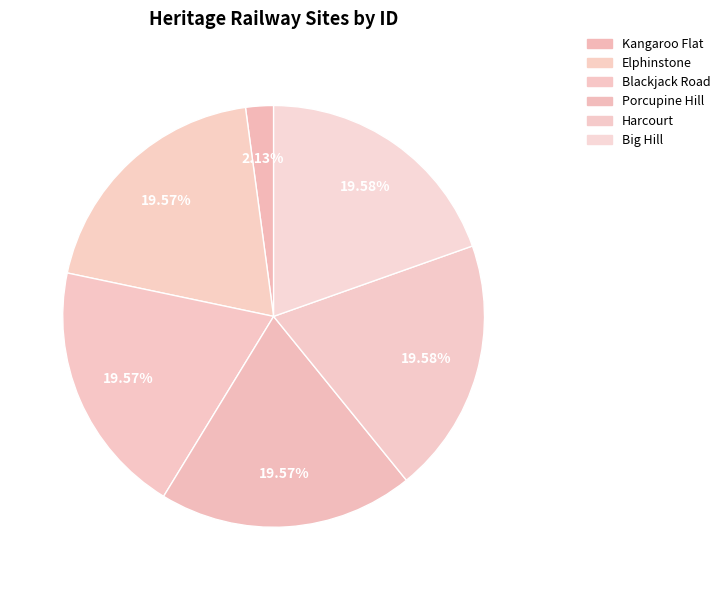

How many slices are in this pie chart?

6